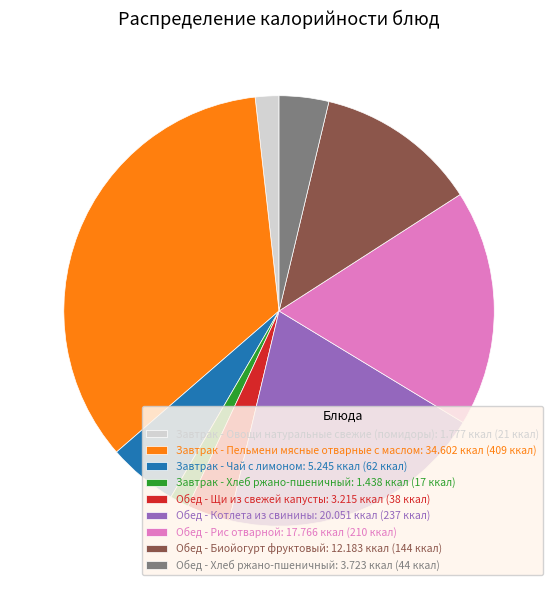

Which category has the biggest portion of the pie?

Завтрак - Пельмени мясные отварные с маслом